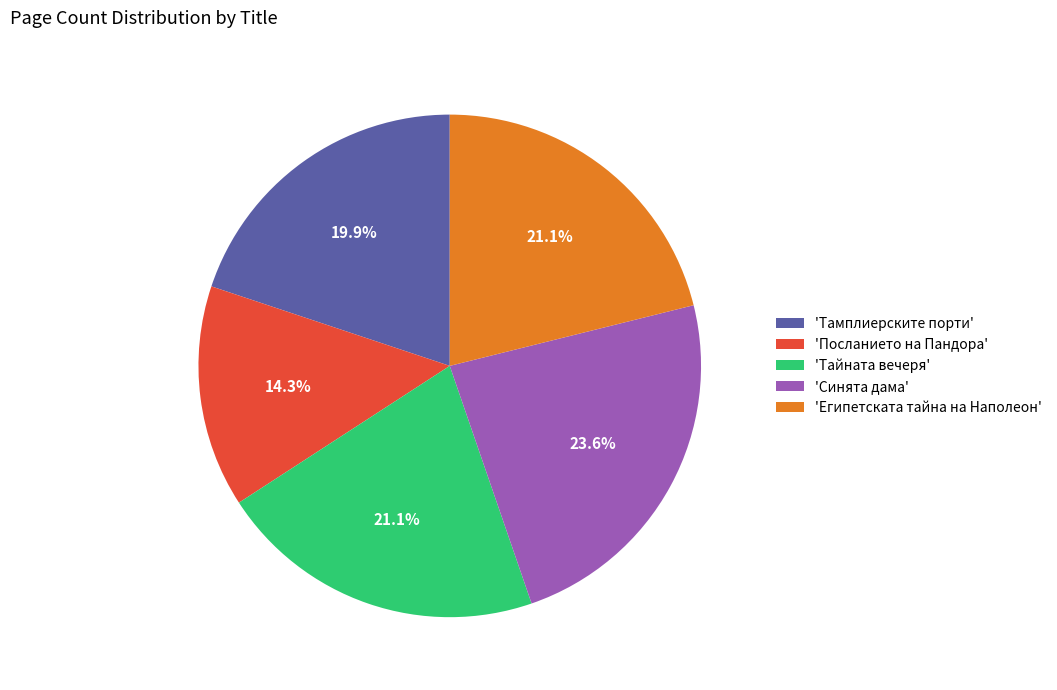

What percentage is NOT represented by 'Тамплиерските порти'?

80.1%